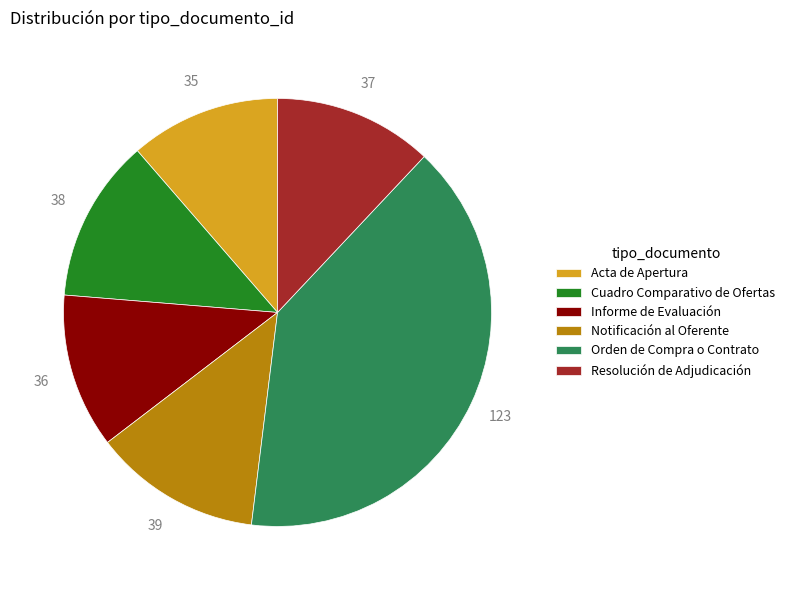

Which category has the biggest portion of the pie?

Orden de Compra o Contrato